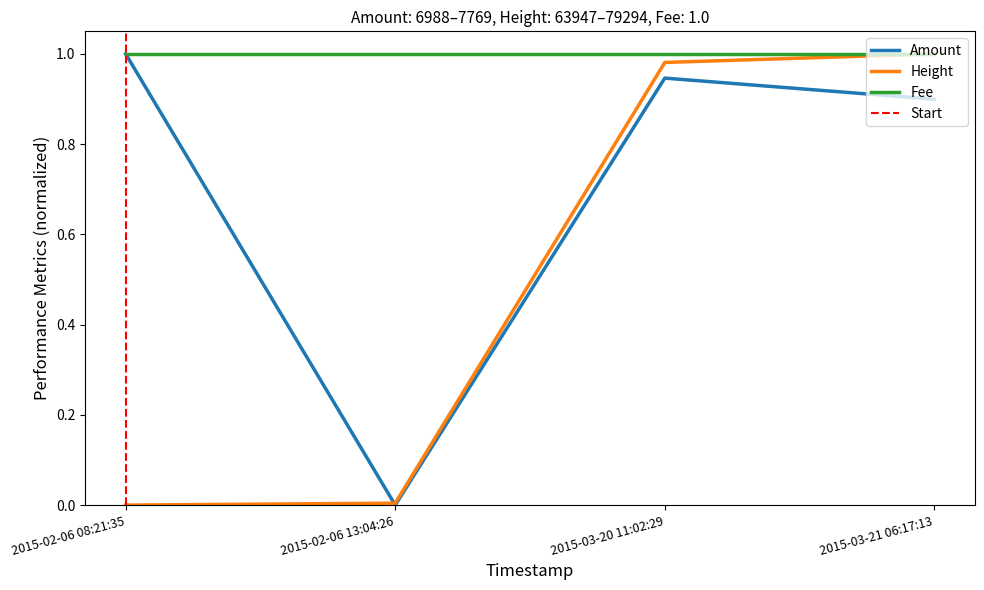

How many intersections are there between Height and Amount?

1